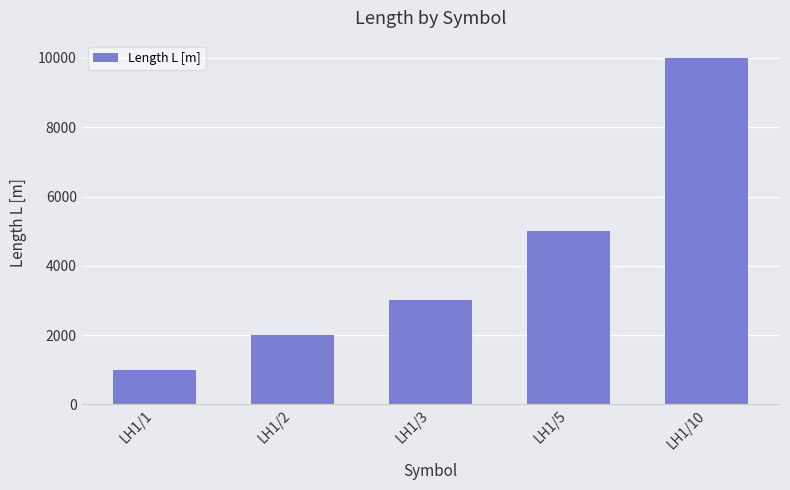

What is the greatest value displayed?

10000